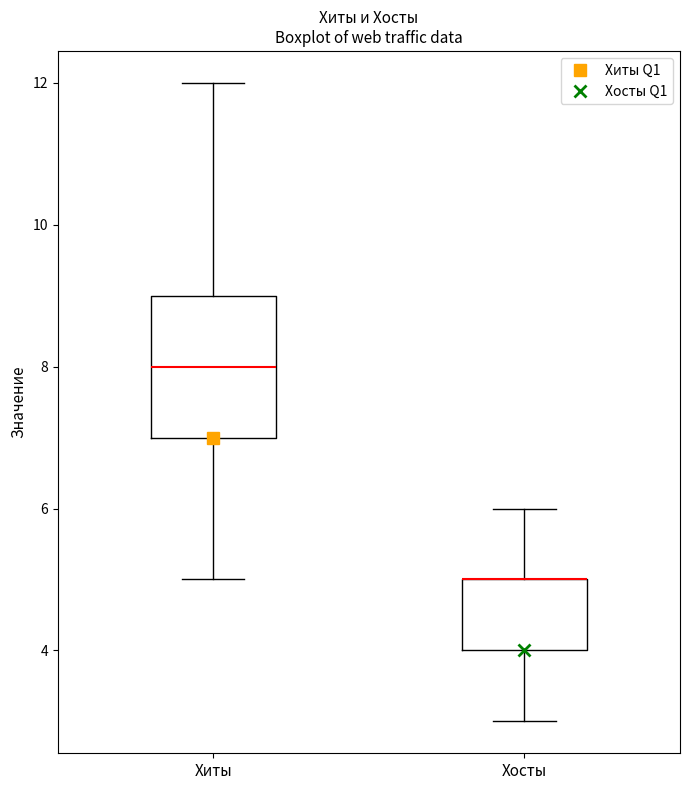

Reading left to right, transcribe this box plot: for each box, give where its median line is, the range the box spans, and where its two whiskers end, as read against the y-axis. The values are not printed on the chart, so give them approximately, as read against the axis.

Хиты: median 8, box 7 to 9, whiskers 5 to 12
Хосты: median 5 (drawn on the box's upper edge), box 4 to 5, whiskers 3 to 6